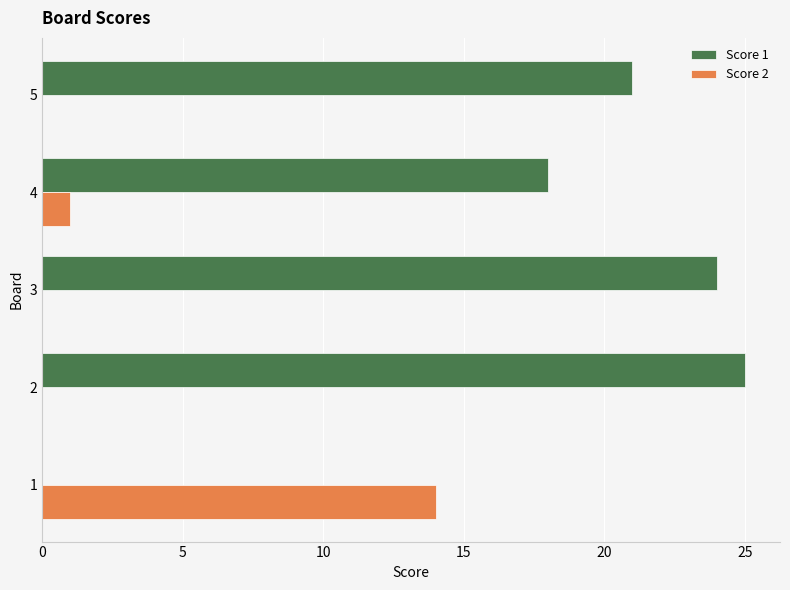

True or false: Score 2 has a value of 0 at 2.

True